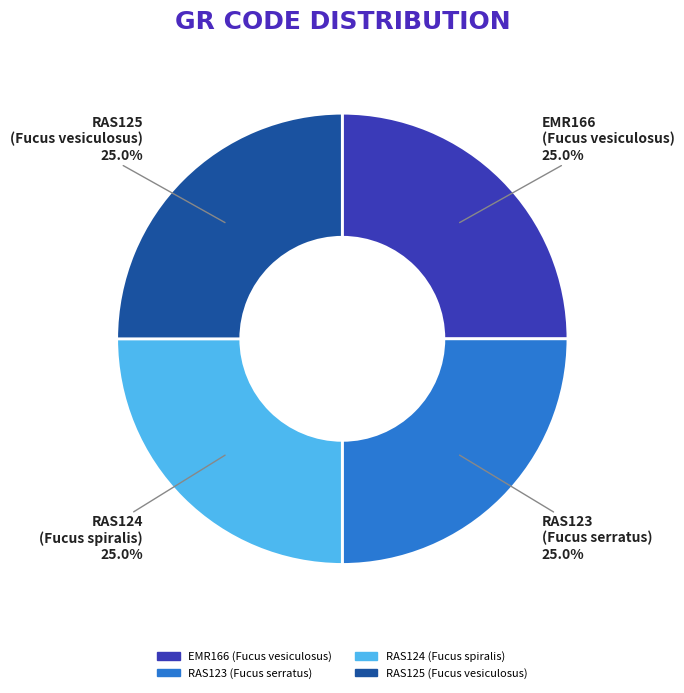

How many slices are in this pie chart?

4